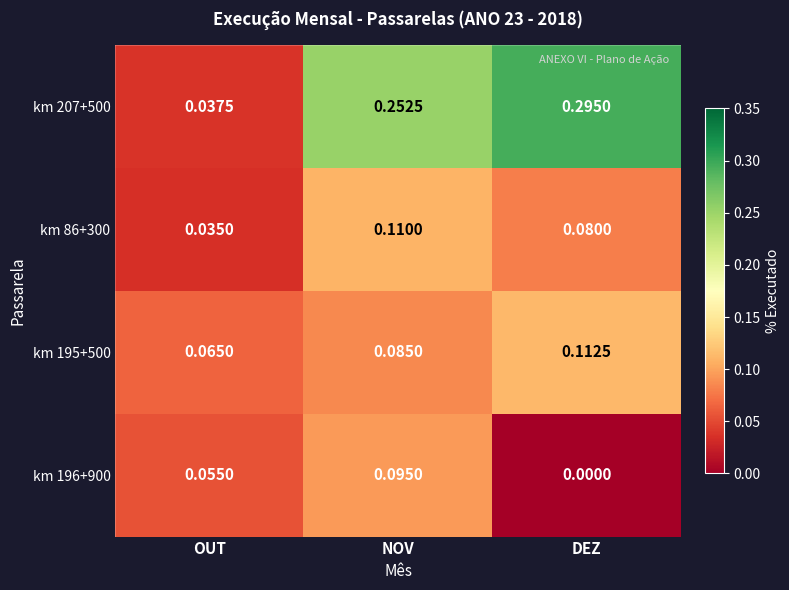

At which label is km 86+300 closest to 0?

OUT